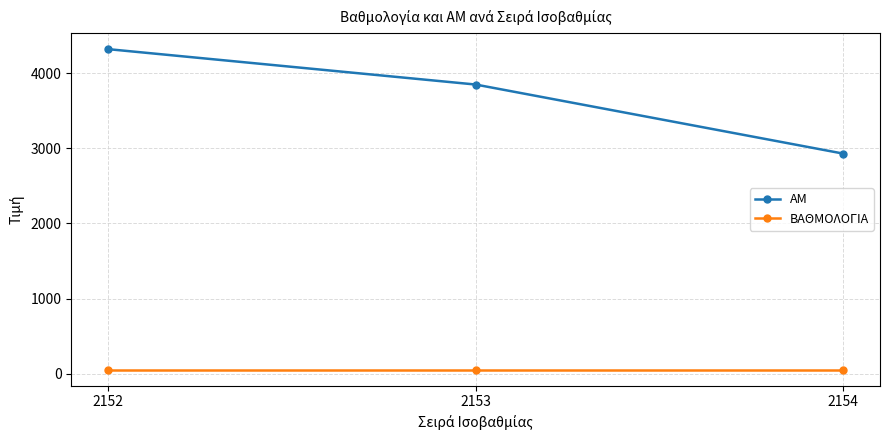

Reading left to right, what are all the values shown in this chart?

AM: 4318.0	3847.0	2928.0
ΒΑΘΜΟΛΟΓΙΑ: 52.8	52.8	52.8